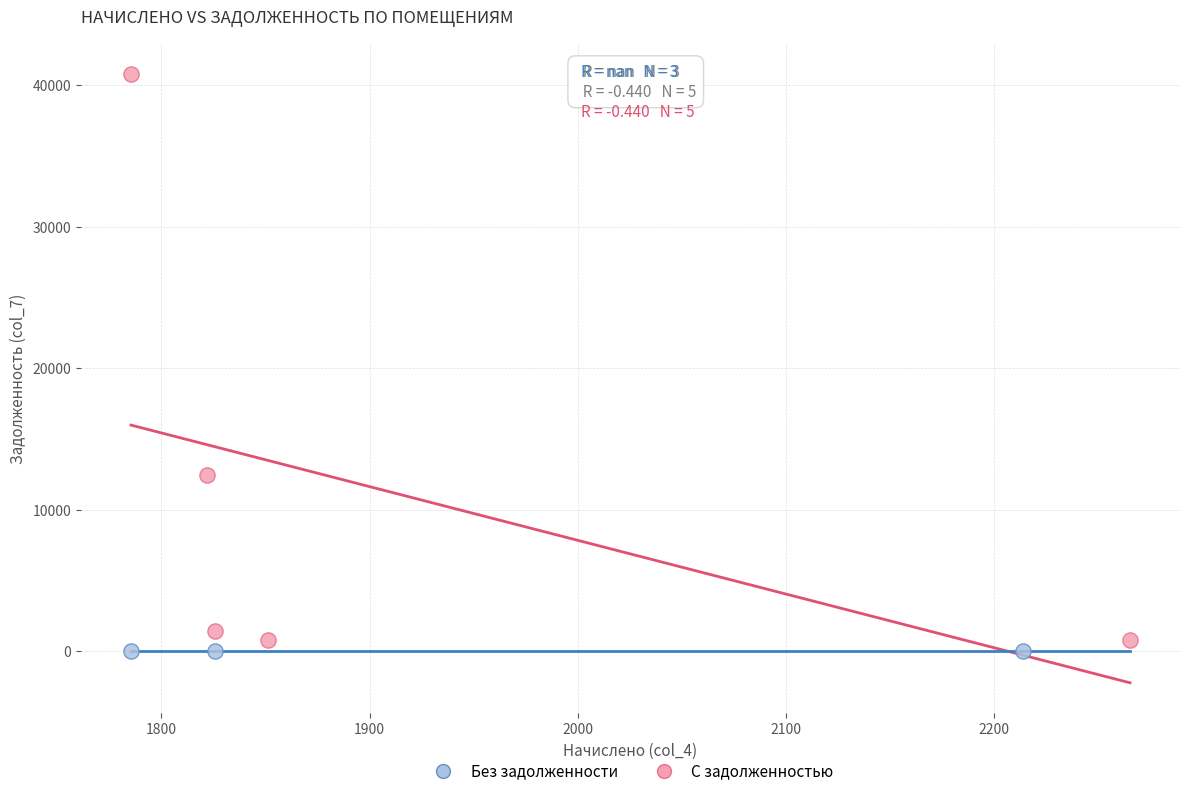

Which series contains the highest Y value?

С задолженностью